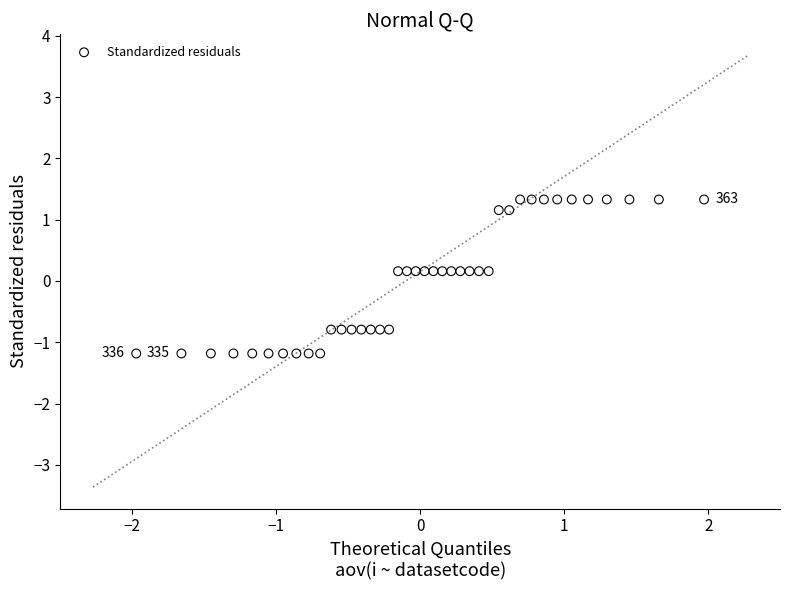

What is the range of Y values (max minus min)?

2.5